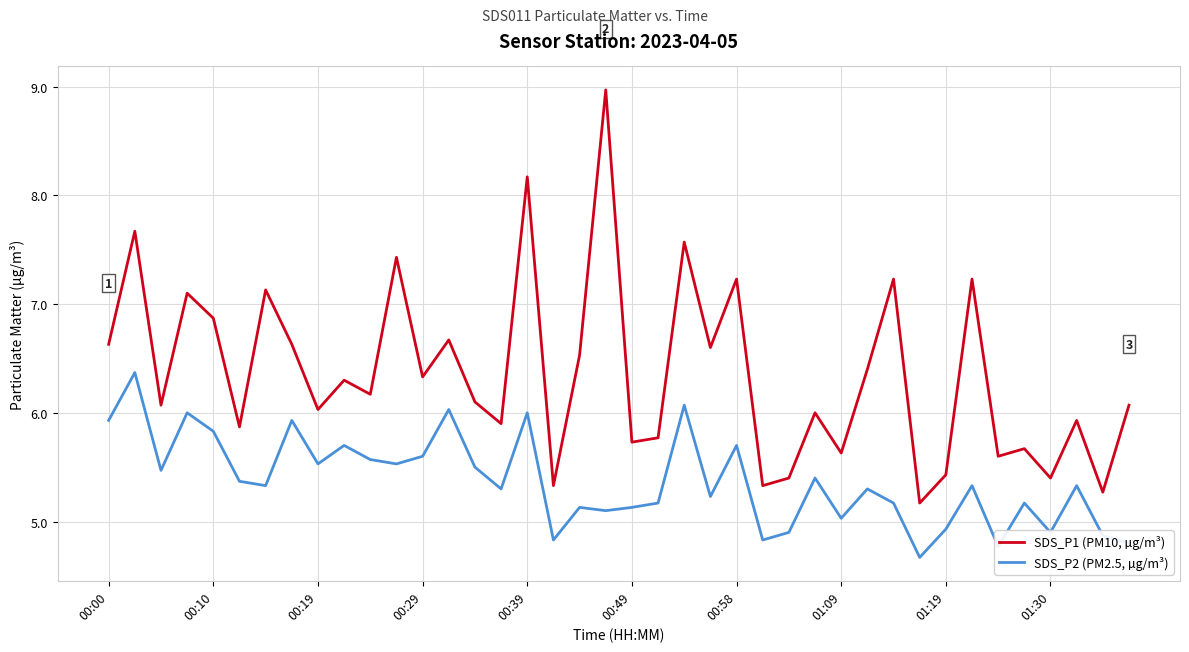

True or false: SDS_P1 (PM10, µg/m³) and SDS_P2 (PM2.5, µg/m³) cross at least once.

False